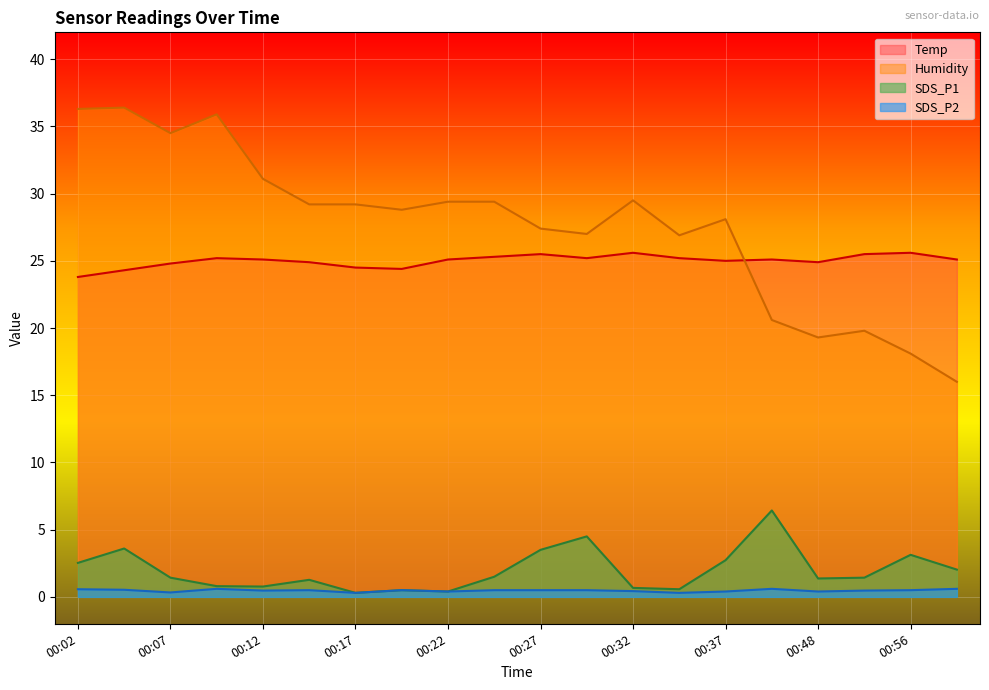

What is the difference between the second highest and minimum values in the Humidity series?

20.3